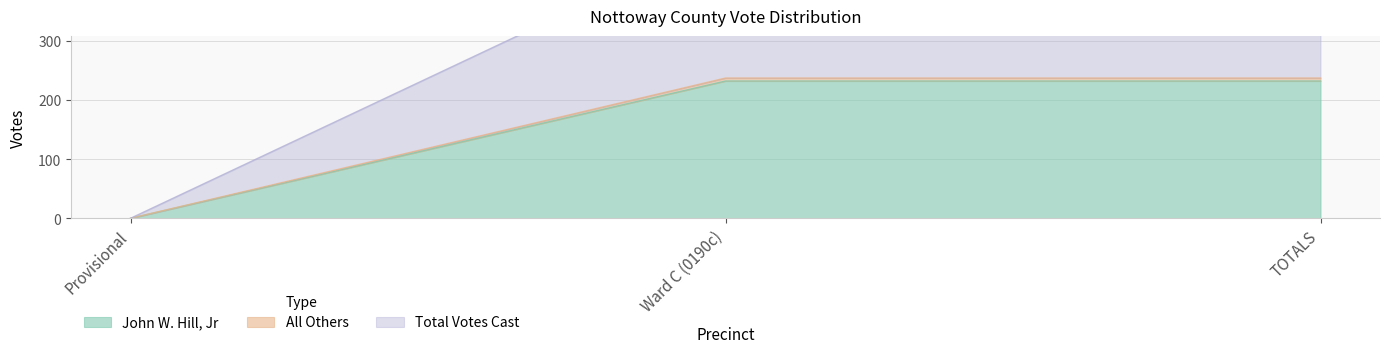

How many All Others values are between 0 and 237?

3